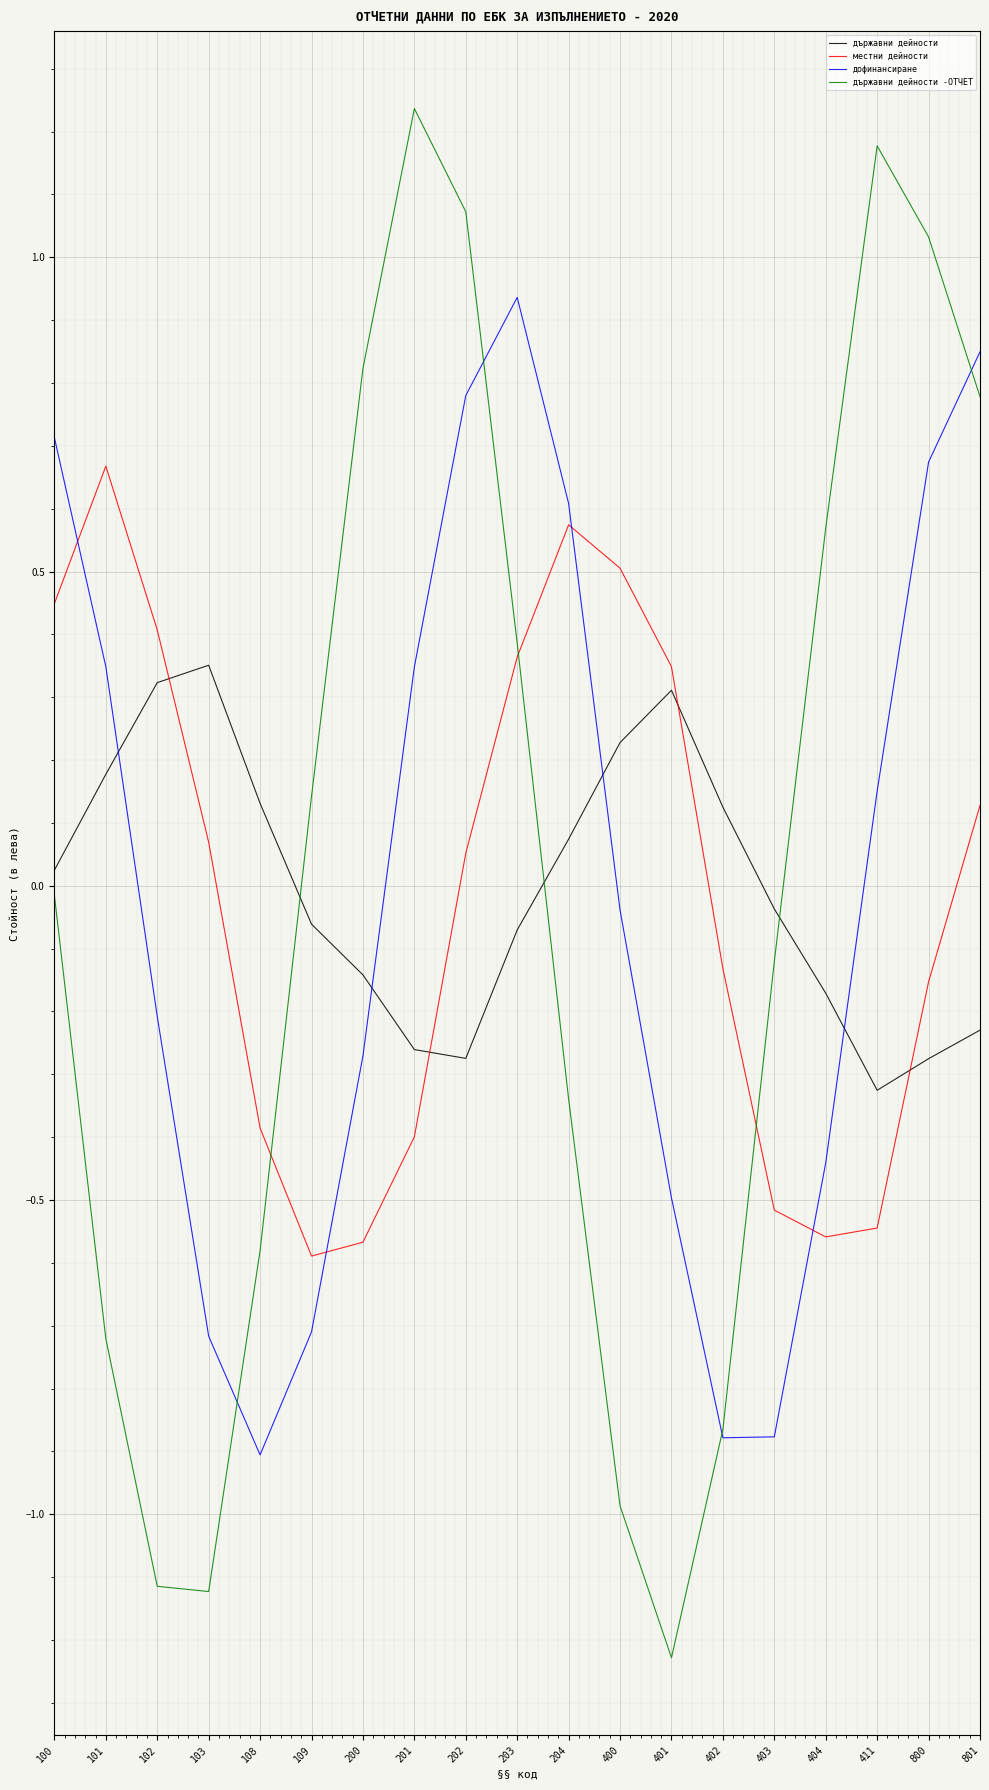

How many distinct data groups are displayed?

4